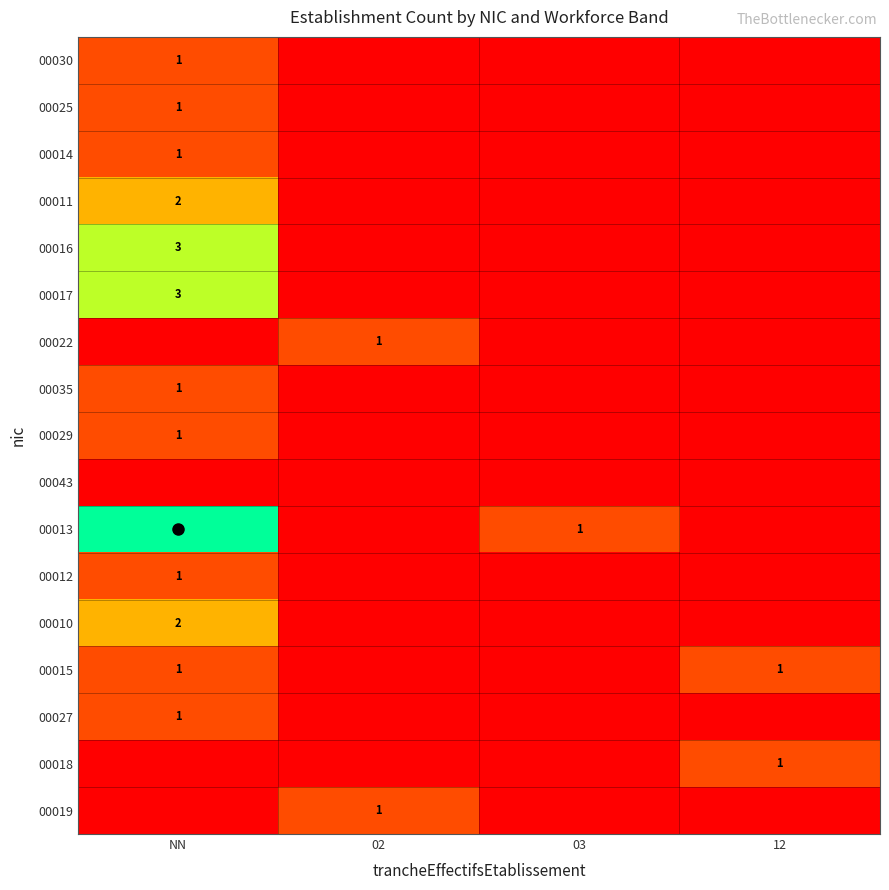

Rank the series at 02 from highest to lowest value.

00019, 00022, 00018, 00027, 00015, 00010, 00012, 00013, 00043, 00029, 00035, 00017, 00016, 00011, 00014, 00025, 00030